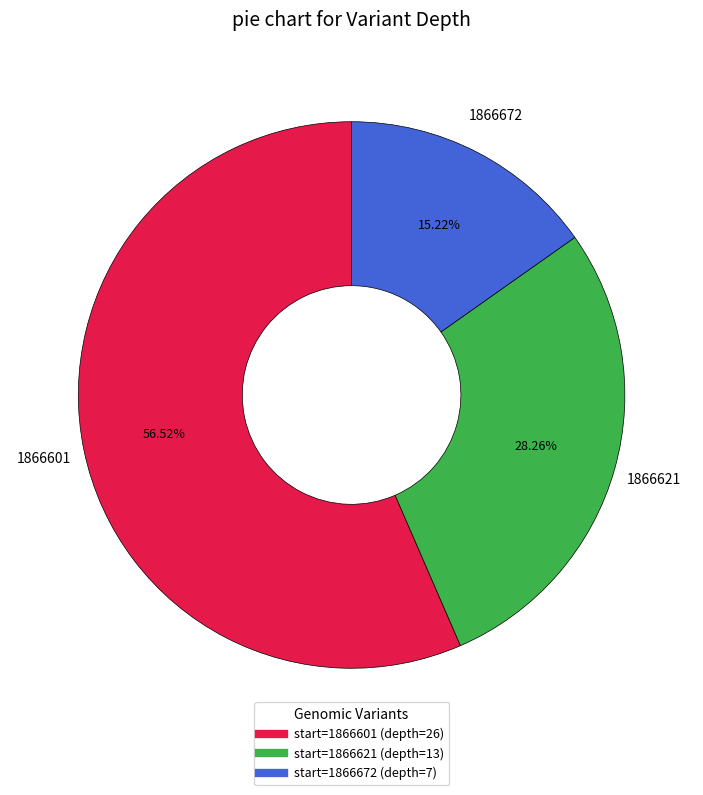

Count the number of slices in the pie.

3